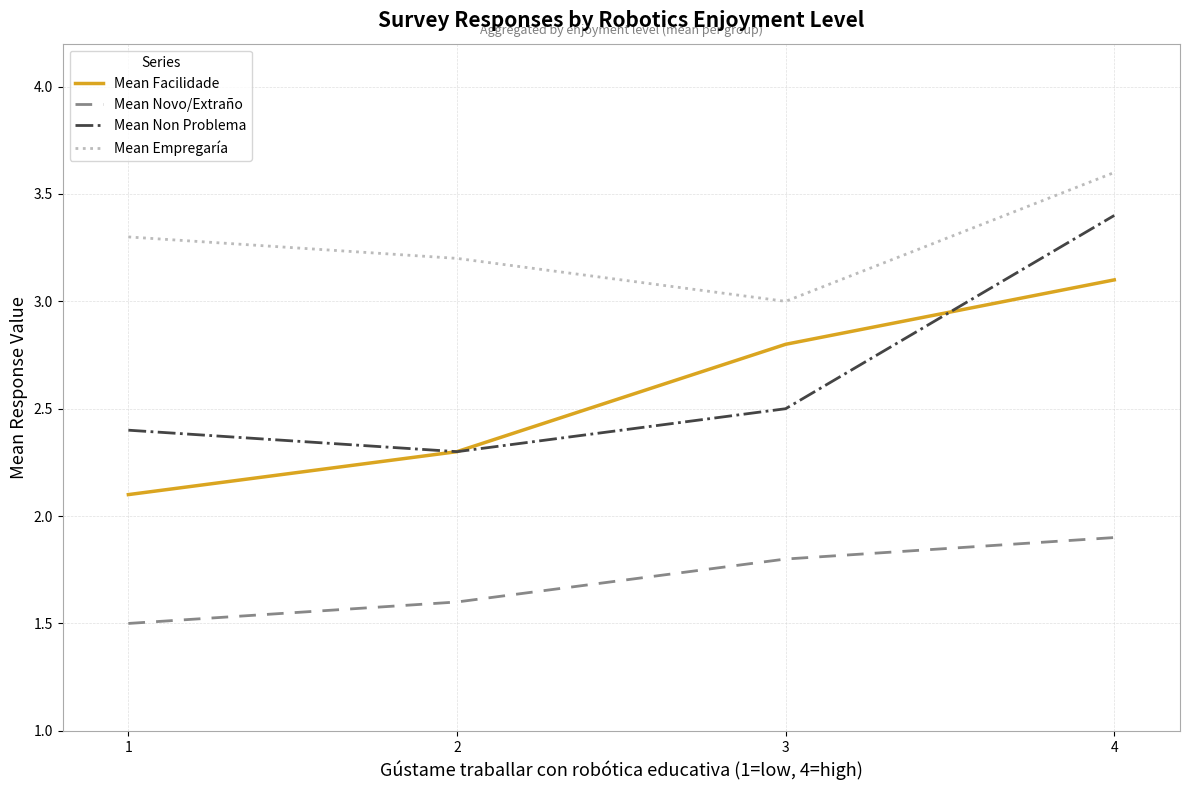

At which category is the sum across all series the highest?

4